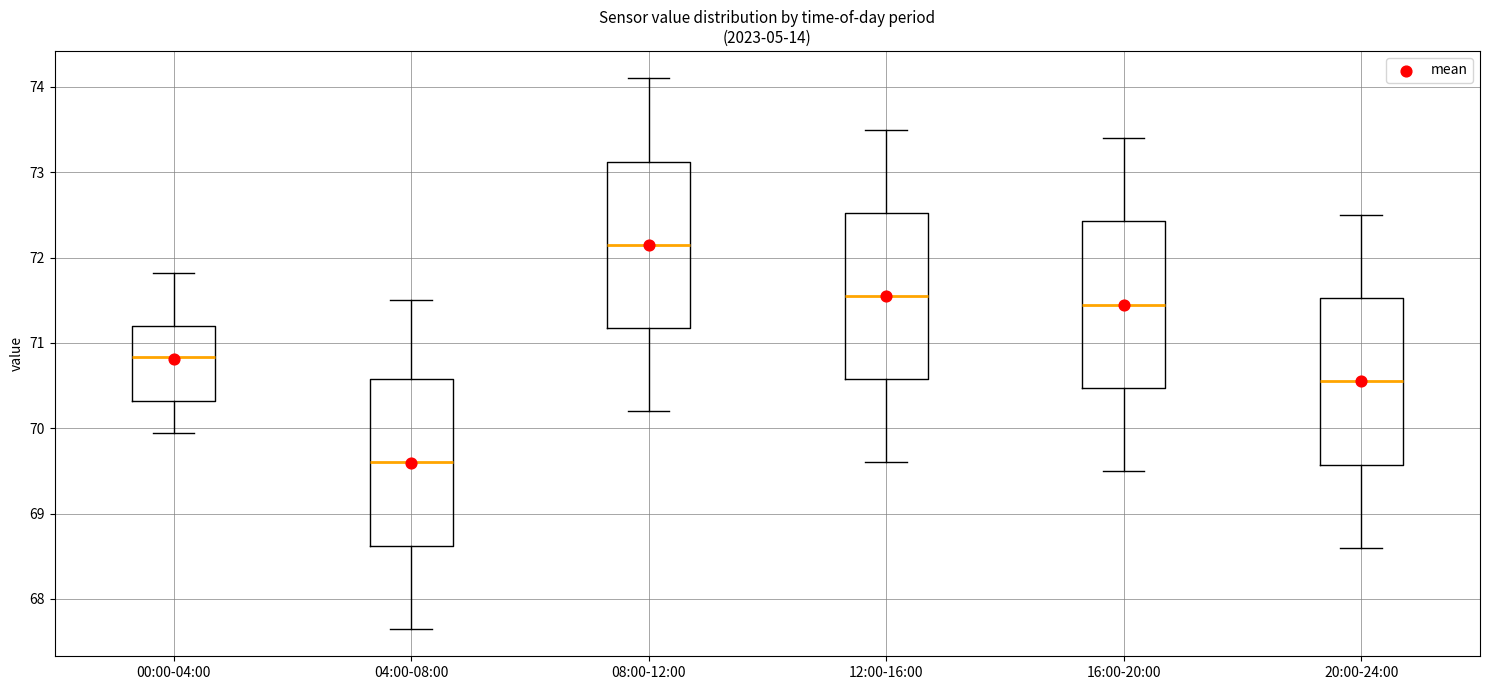

Which box's median line is the highest?

08:00-12:00